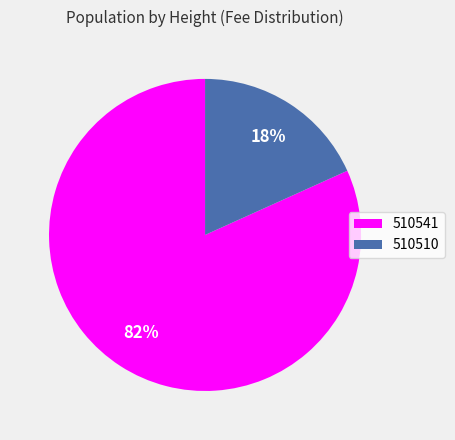

How many segments does this pie chart have?

2